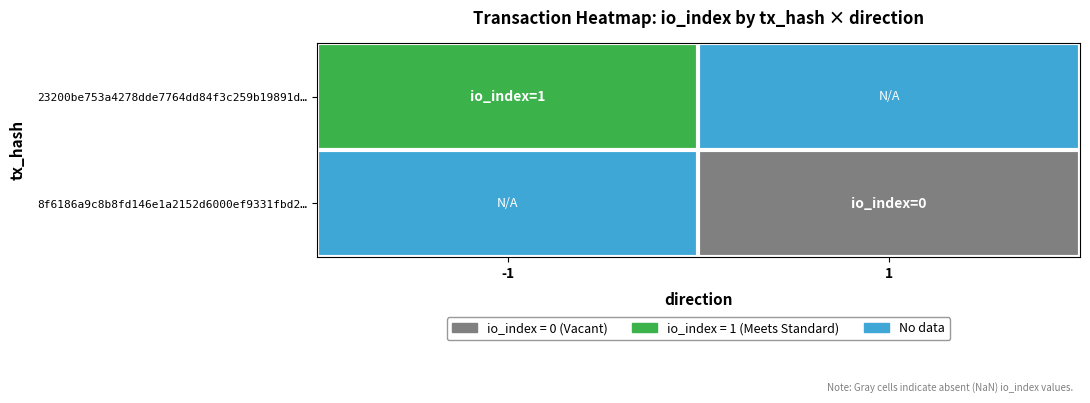

At 1, list the series in order from smallest to largest.

8f6186a9c8b8fd146e1a2152d6000ef9331fbd2…, 23200be753a4278dde7764dd84f3c259b19891d…